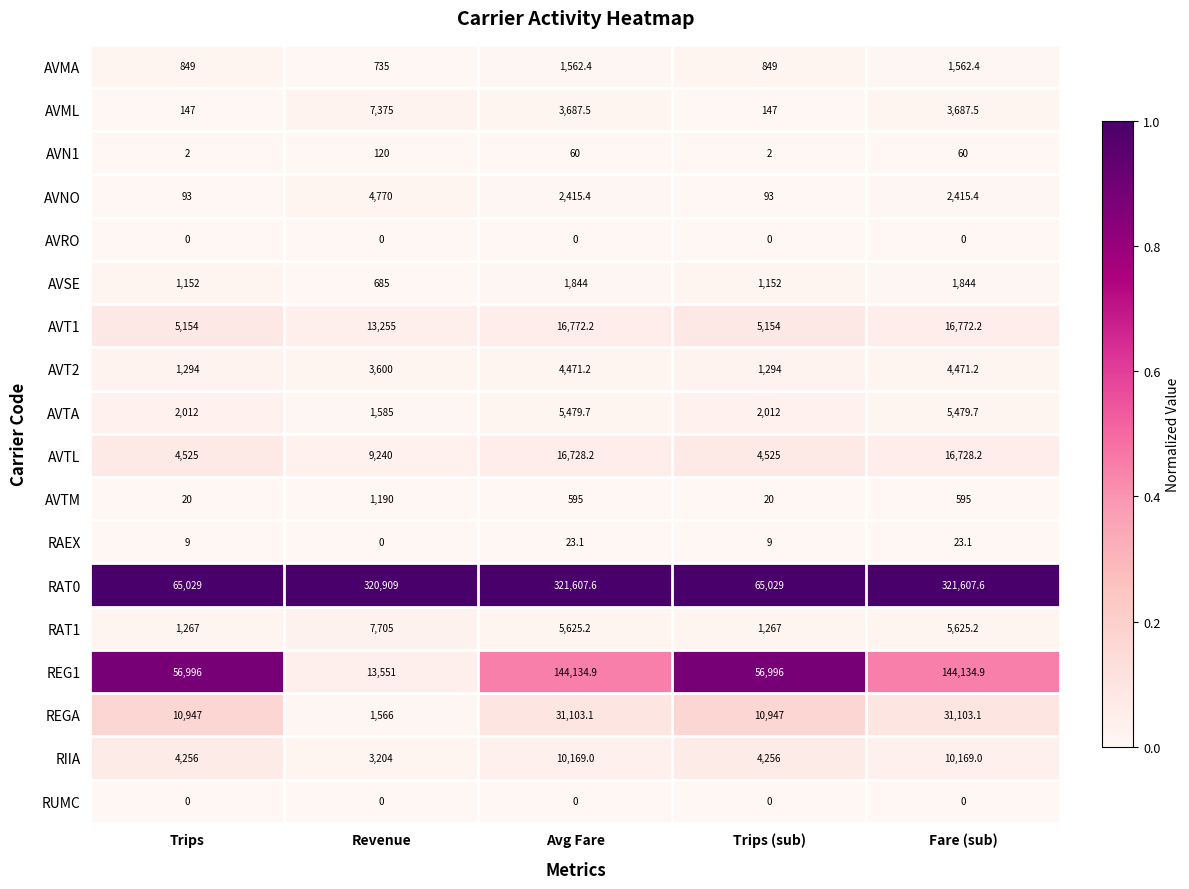

Is it true that REG1 equals 144134.9 at Fare (sub)?

True